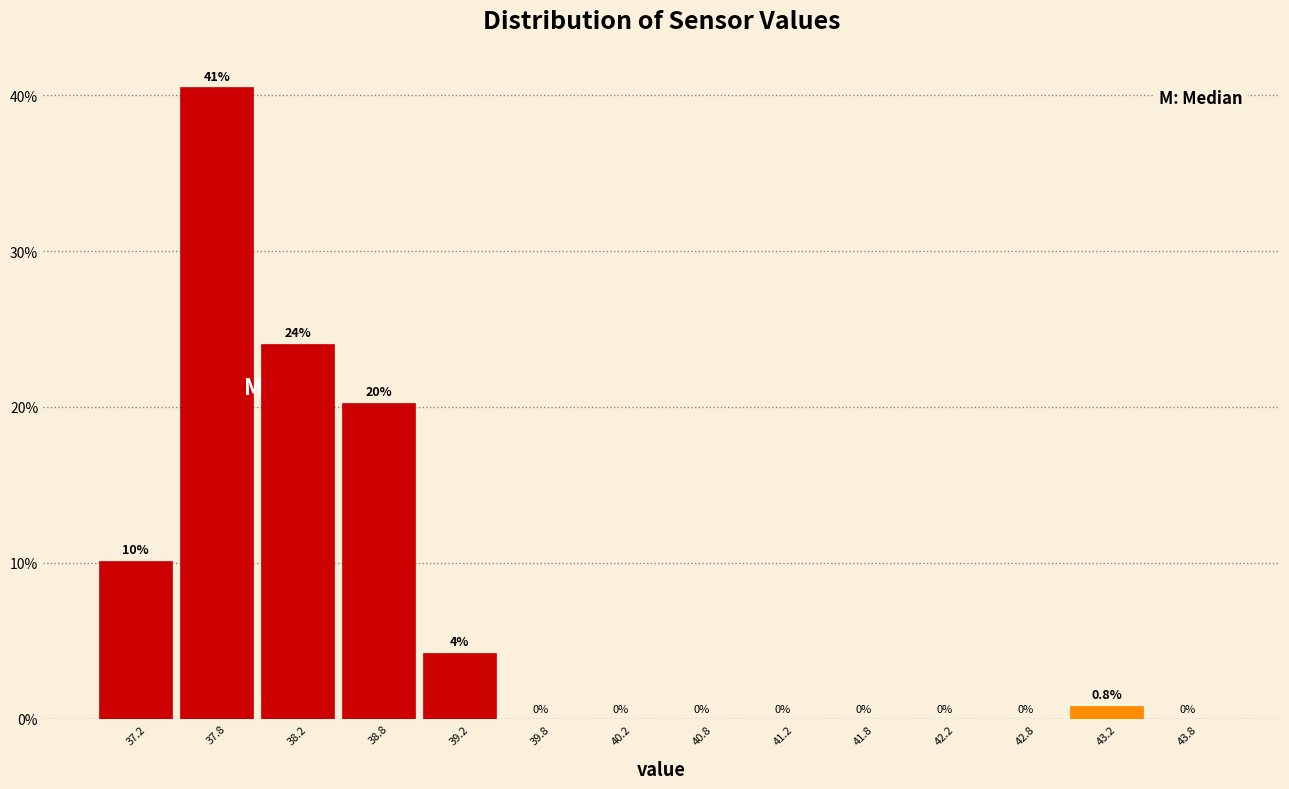

Over which range of the x-axis is the bar tallest?

37.5 to 38.0